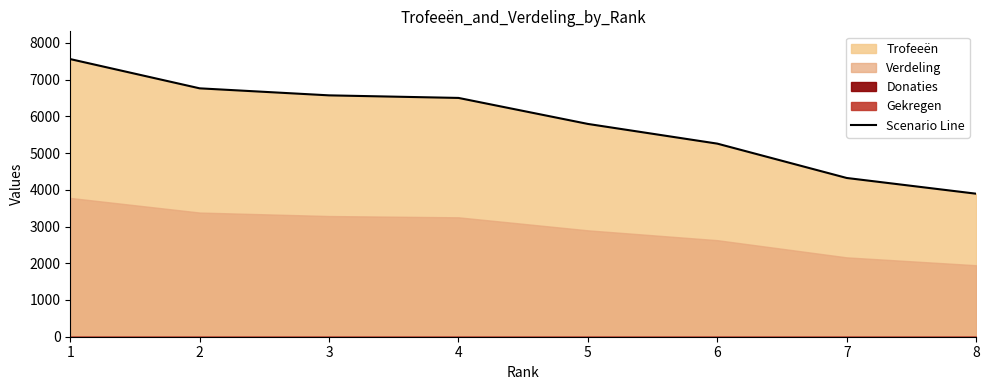

Which label corresponds to the smallest value in the chart?

8